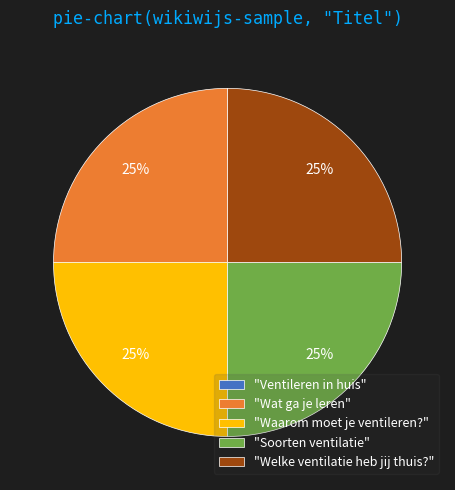

Is it true that "Welke ventilatie heb jij thuis?" is 25% of the pie?

True